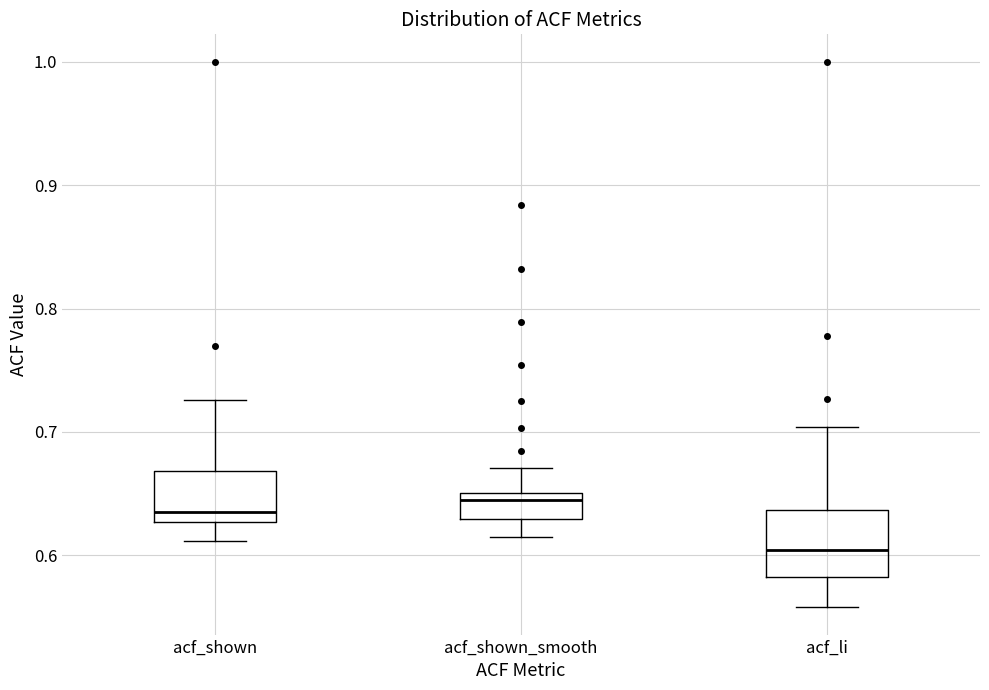

Reading left to right, read every box against the y-axis: the position of its median line, the range the box covers, and the ends of its whiskers. The values are not printed on the chart, so give them approximately, as read against the axis.

acf_shown: median 0.64, box 0.63 to 0.67, whiskers 0.61 to 0.73
acf_shown_smooth: median 0.65 (just below the box's upper edge), box 0.63 to 0.65, whiskers 0.62 to 0.67
acf_li: median 0.60, box 0.58 to 0.64, whiskers 0.56 to 0.70